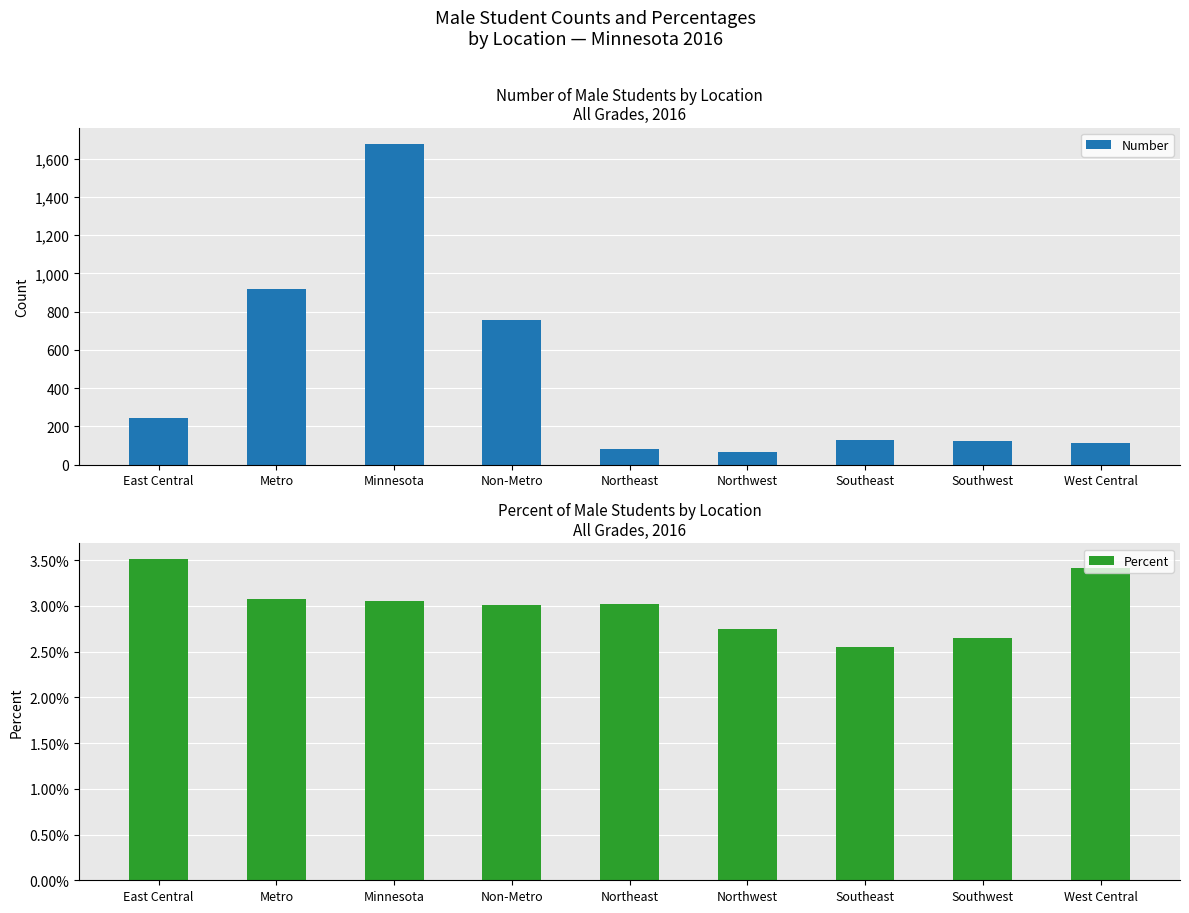

Which series has the largest total across all categories?

Number